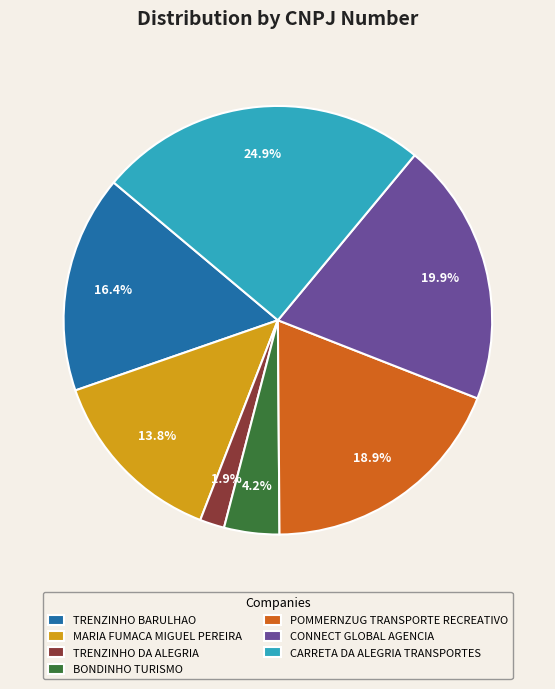

Rank the categories by value from lowest to highest.

TRENZINHO DA ALEGRIA, BONDINHO TURISMO, MARIA FUMACA MIGUEL PEREIRA, TRENZINHO BARULHAO, POMMERNZUG TRANSPORTE RECREATIVO, CONNECT GLOBAL AGENCIA, CARRETA DA ALEGRIA TRANSPORTES